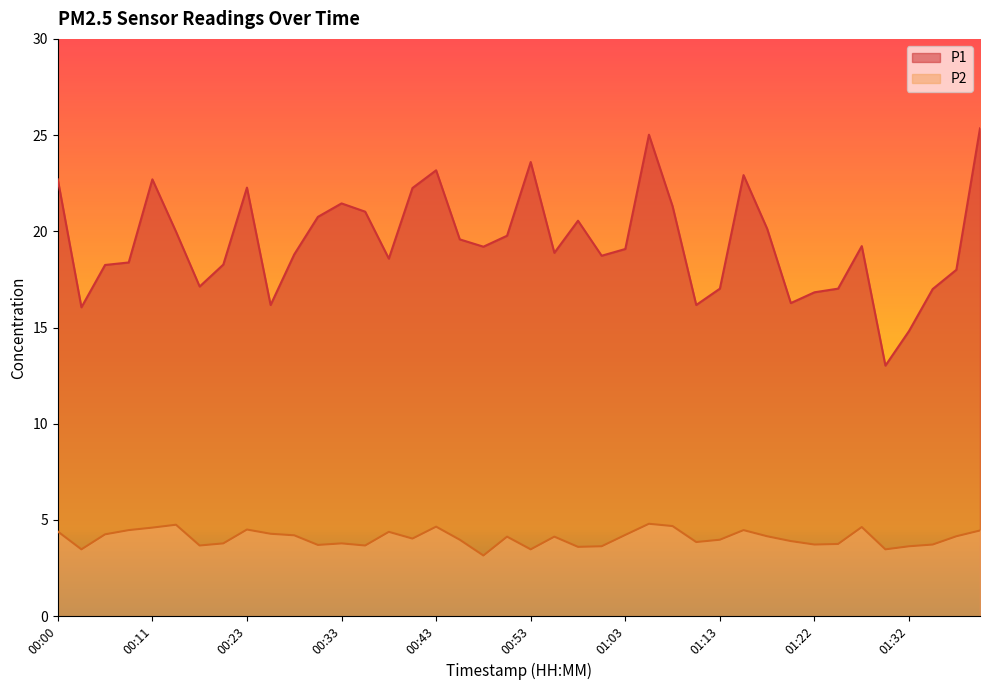

Reading left to right, what are all the values shown in this chart?

P1: 22.7	16.1	18.2	18.4	22.7	20.0	17.1	18.3	22.3	16.2	18.8	20.8	21.4	21.0	18.6	22.2	23.2	19.6	19.2	19.8	23.6	18.9	20.6	18.7	19.1	25.0	21.3	16.2	17.0	22.9	20.1	16.3	16.8	17.0	19.2	13.0	14.8	17.0	18.0	25.4
P2: 4.4	3.5	4.2	4.5	4.6	4.8	3.7	3.8	4.5	4.3	4.2	3.7	3.8	3.7	4.4	4.0	4.7	4.0	3.1	4.1	3.5	4.1	3.6	3.6	4.2	4.8	4.7	3.9	4.0	4.5	4.2	3.9	3.7	3.8	4.6	3.5	3.6	3.7	4.2	4.5